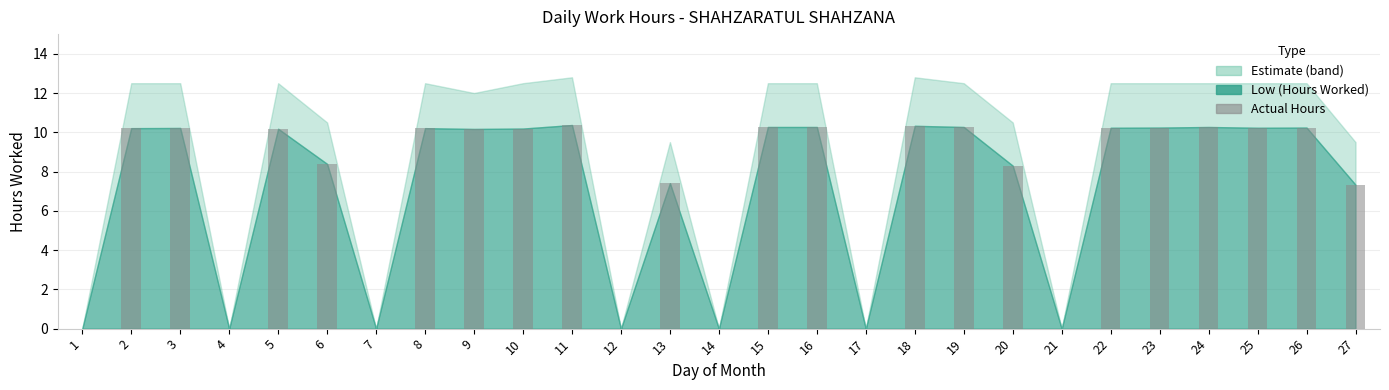

What is the change in value from 12 to 18?

+10.3